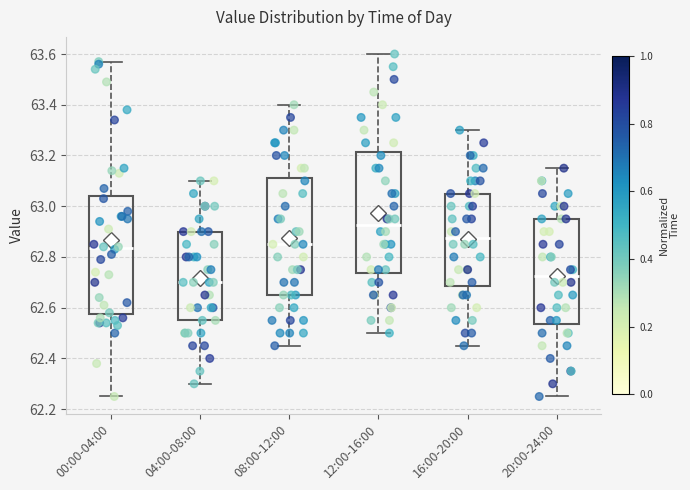

Reading left to right, read every box against the y-axis: the position of its median line, the range the box covers, and the ends of its whiskers. The values are not printed on the chart, so give them approximately, as read against the axis.

00:00-04:00: median 62.84, box 62.58 to 63.04, whiskers 62.26 to 63.58
04:00-08:00: median 62.70, box 62.56 to 62.90, whiskers 62.30 to 63.10
08:00-12:00: median 62.86, box 62.66 to 63.12, whiskers 62.46 to 63.40
12:00-16:00: median 62.92, box 62.74 to 63.22, whiskers 62.50 to 63.60
16:00-20:00: median 62.88, box 62.68 to 63.06, whiskers 62.46 to 63.30
20:00-24:00: median 62.72, box 62.54 to 62.96, whiskers 62.26 to 63.16